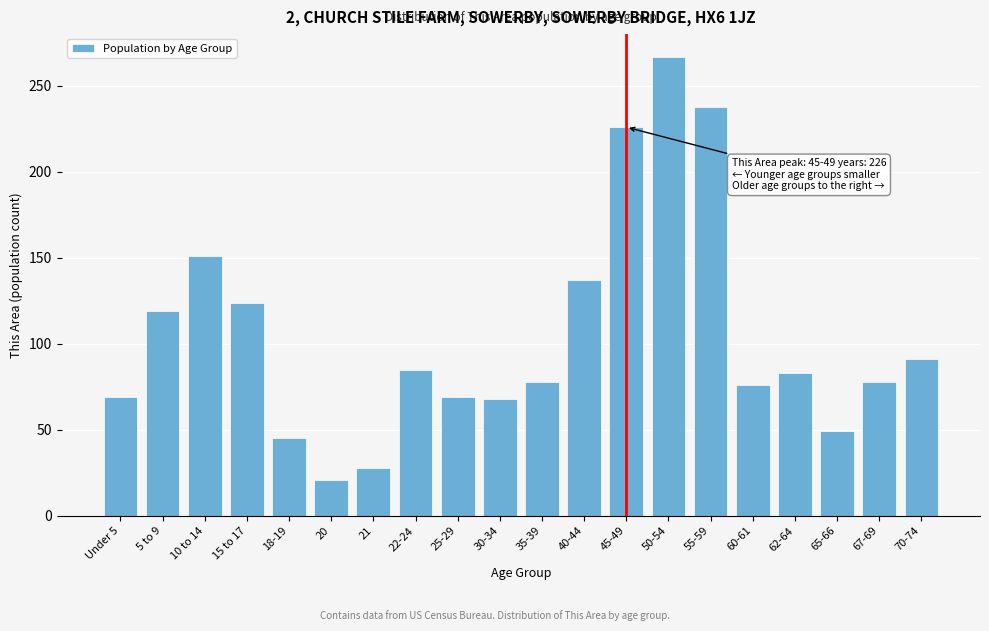

What is the difference between the second highest and minimum values?

217